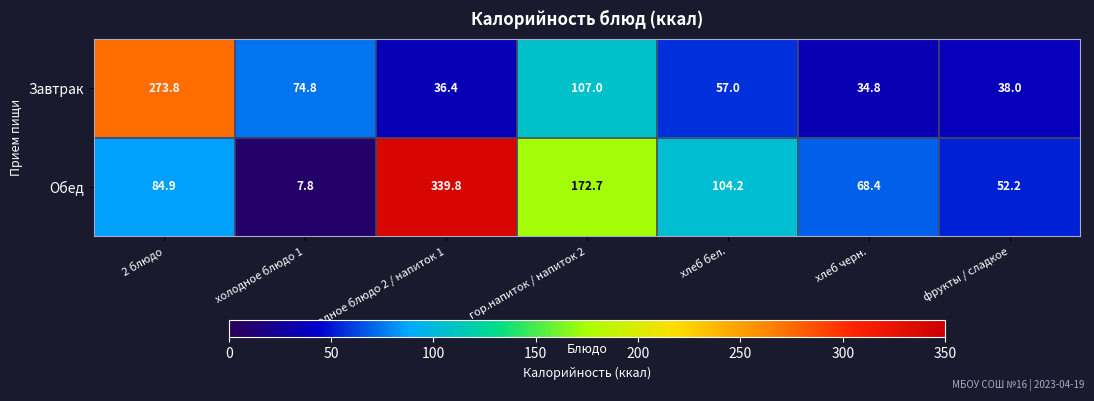

Rank the series by their maximum value, from highest to lowest.

Обед, Завтрак